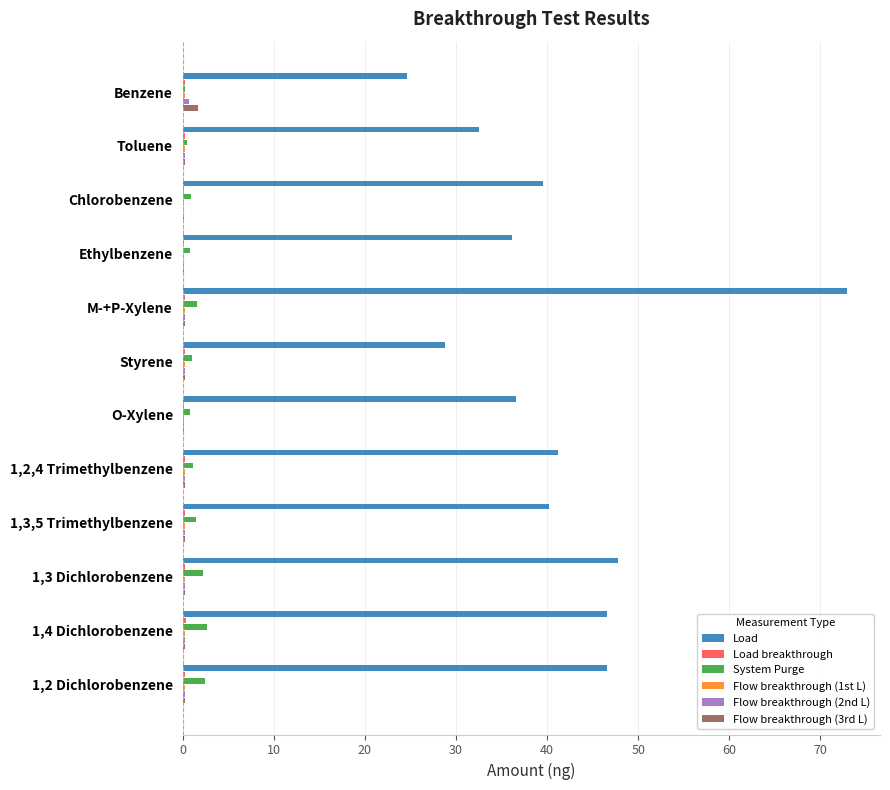

Which series has the largest total across all categories?

Load